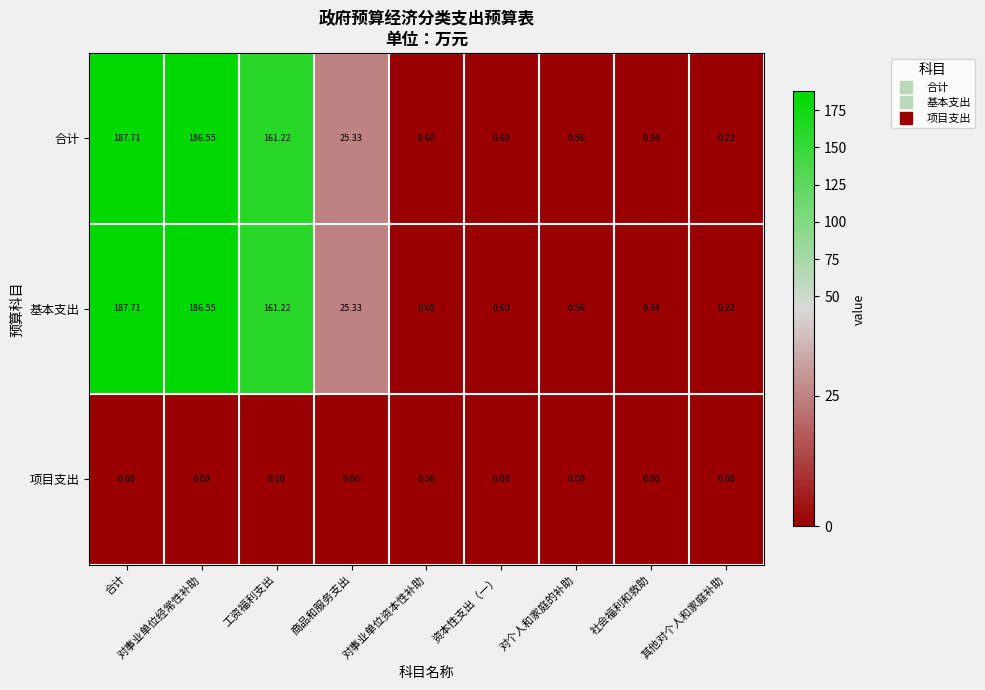

At which category is the sum across all series the highest?

合计